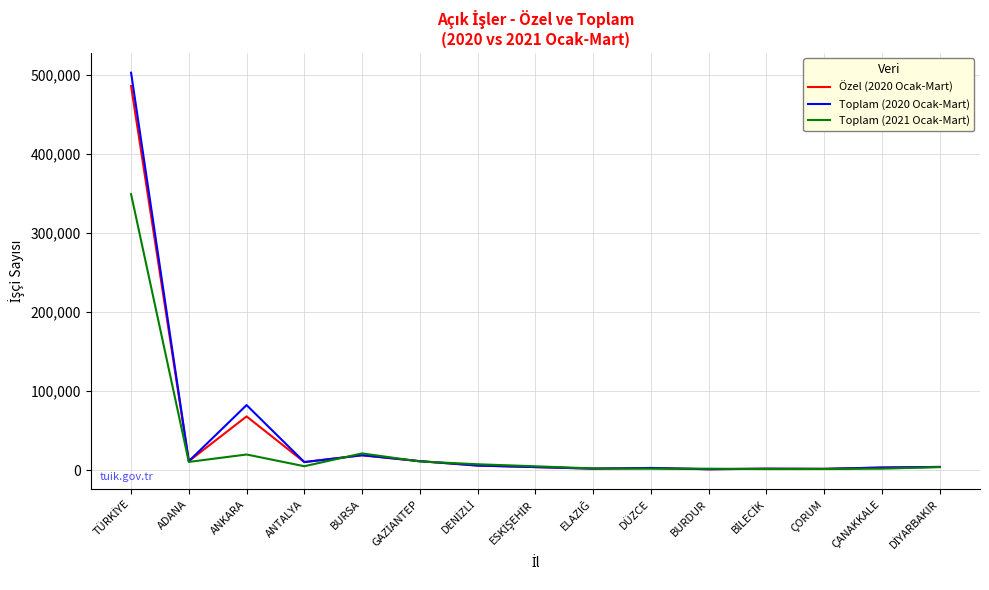

Is it true that Toplam (2021 Ocak-Mart) equals 19773 at ANKARA?

True